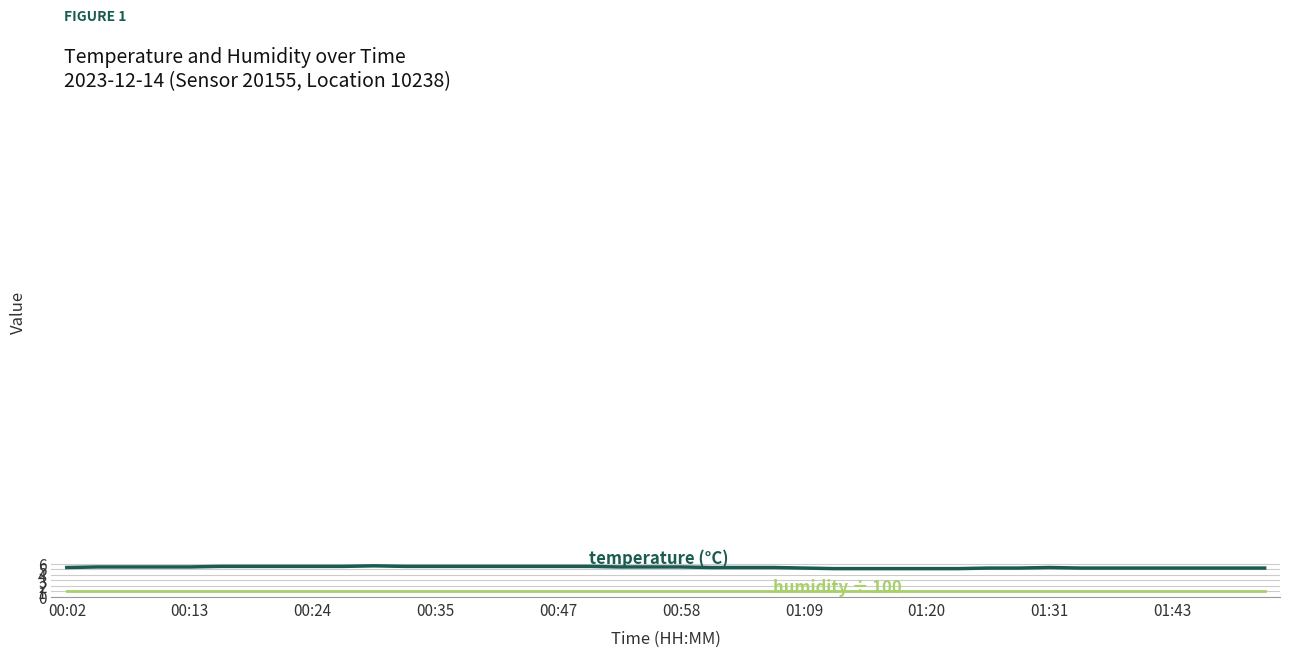

What is the maximum value shown in the chart?

5.6